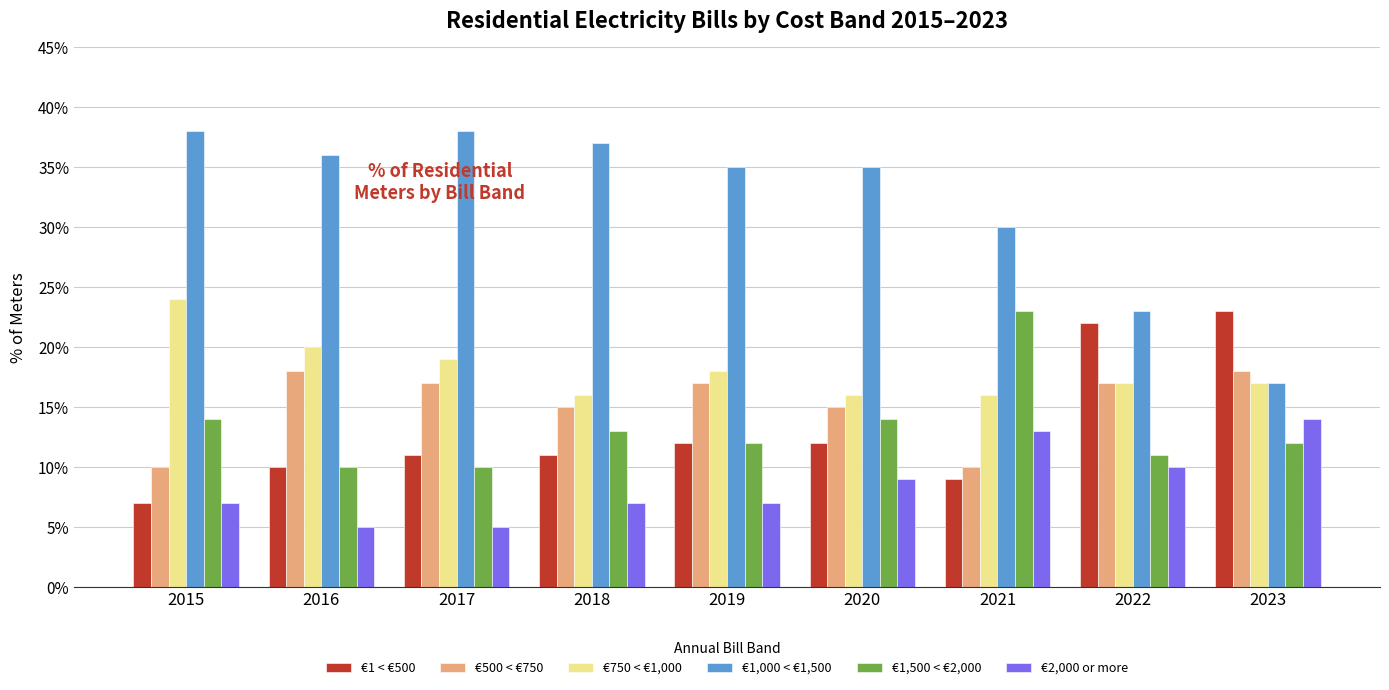

What is the highest value of the €500 < €750 series?

18